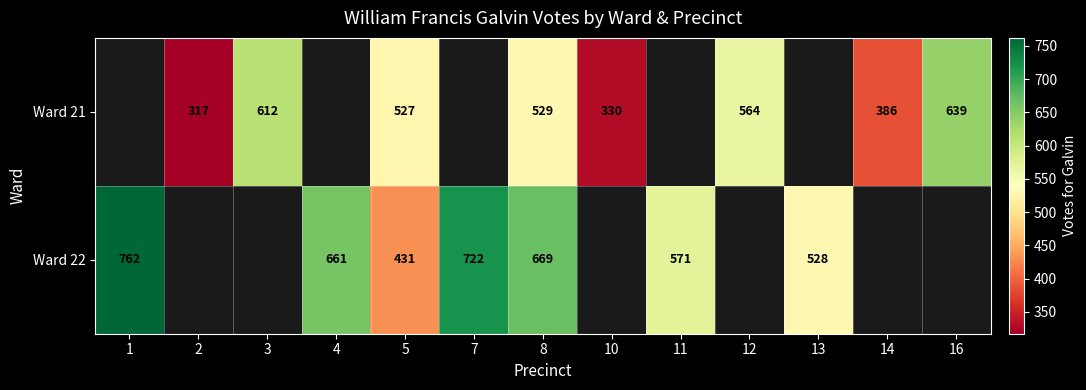

Rank the series at 8 from lowest to highest value.

Ward 21, Ward 22